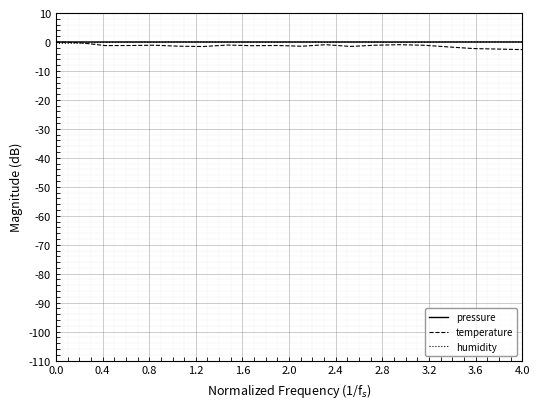

What is the minimum value shown in the chart?

-2.6